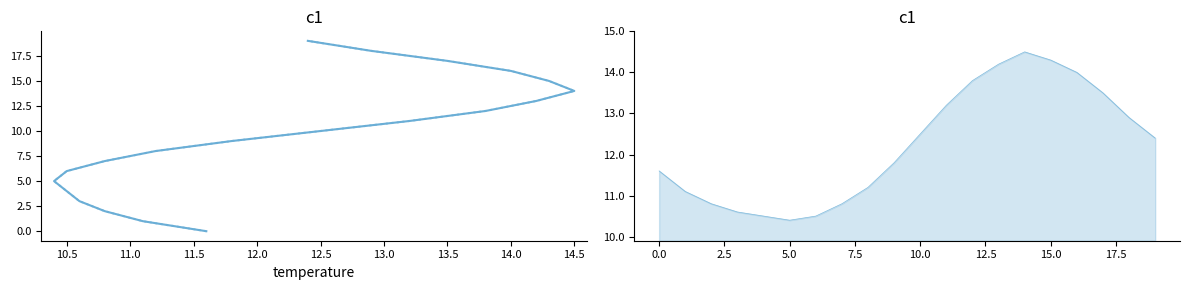

Which has a higher value, 13.5 or 15?

15